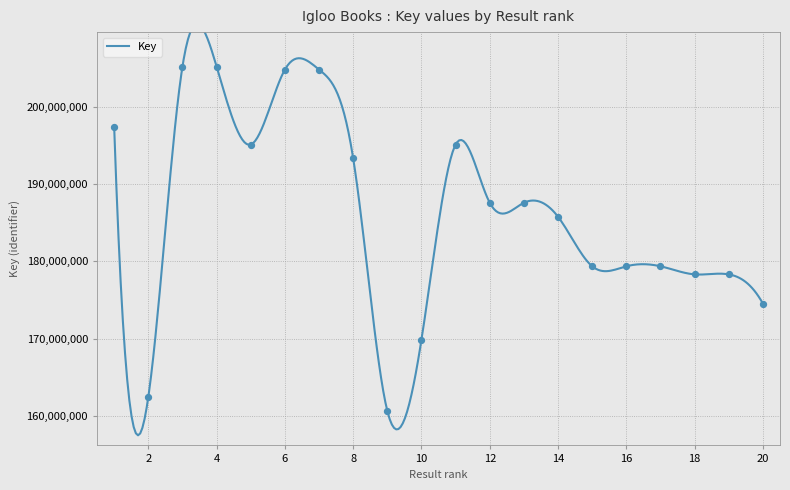

What is the change in value from 3 to 10?

-35292456